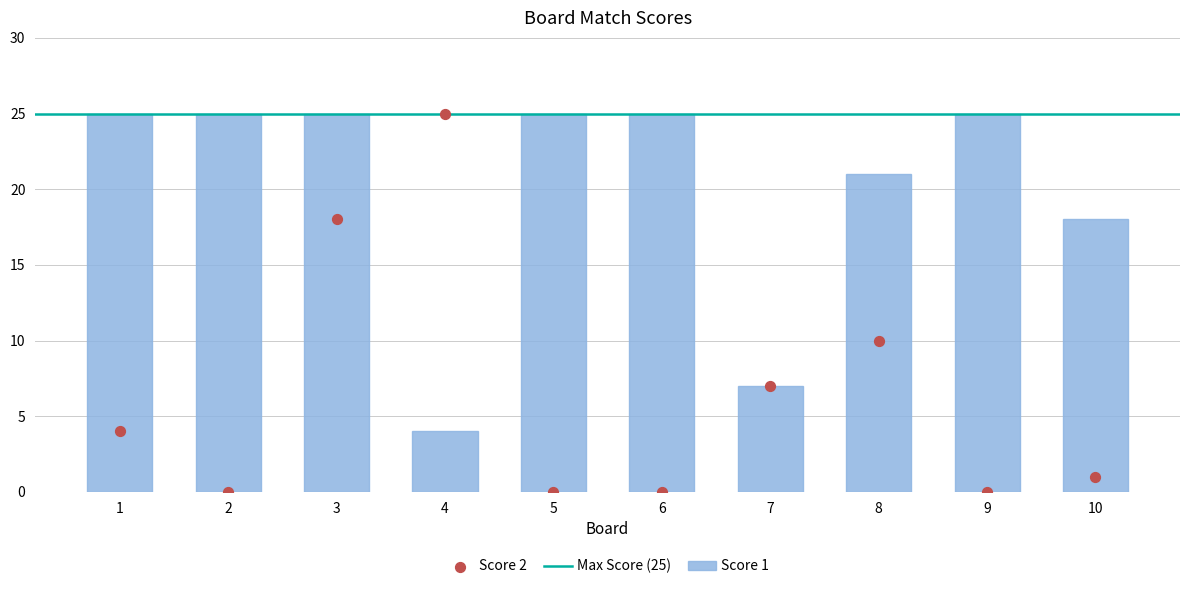

What is the total value across all series at 3?

43